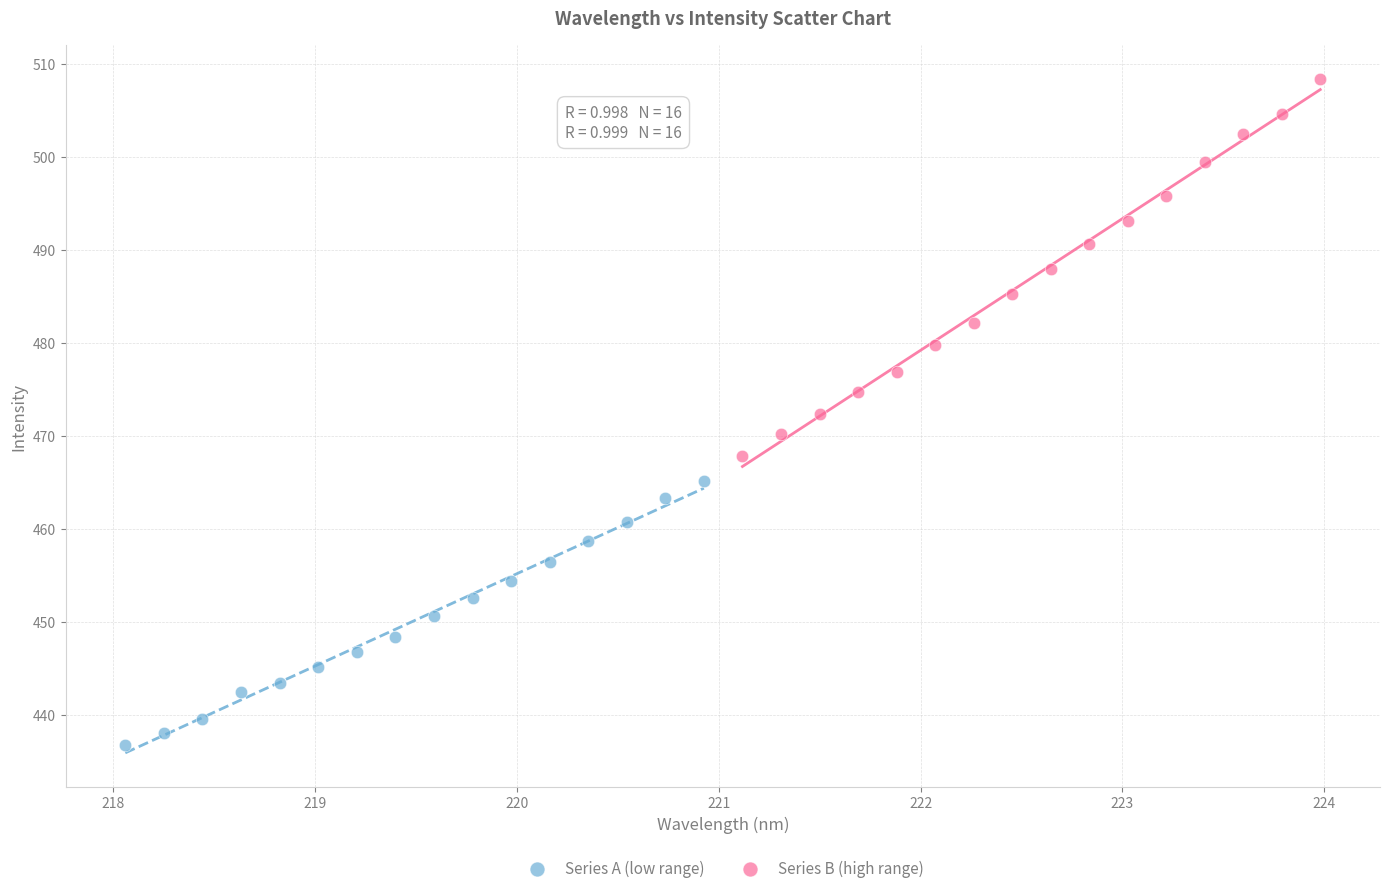

Which series contains the highest Y value?

Series B (high range)